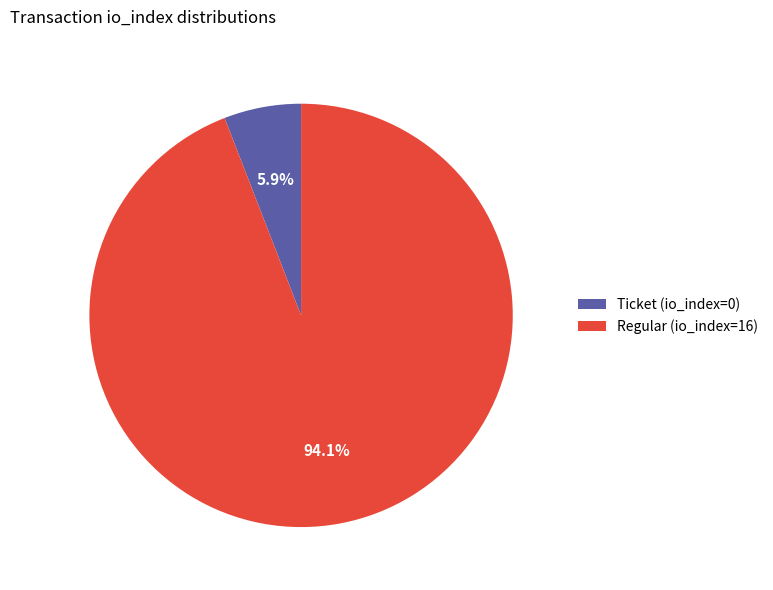

How much of the chart is everything except Ticket (io_index=0)?

94.1%